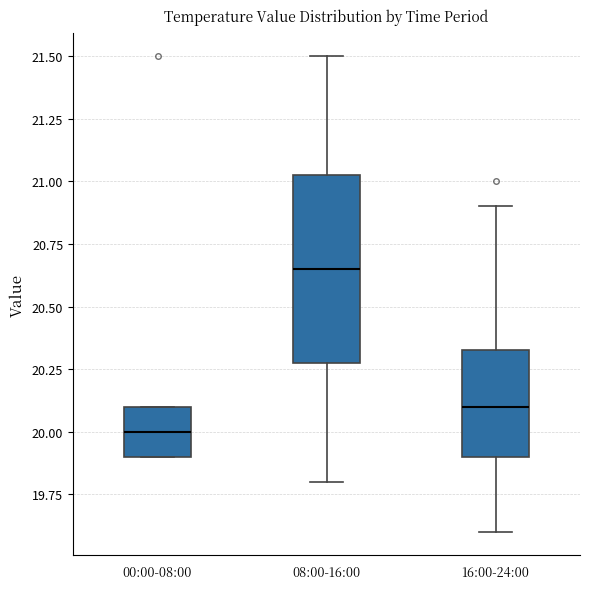

Reading left to right, transcribe this box plot: for each box, give where its median line is, the range the box spans, and where its two whiskers end, as read against the y-axis. The values are not printed on the chart, so give them approximately, as read against the axis.

00:00-08:00: median 20.00, box 19.90 to 20.10, whiskers 19.90 to 20.10
08:00-16:00: median 20.65, box 20.30 to 21.05, whiskers 19.80 to 21.50
16:00-24:00: median 20.10, box 19.90 to 20.35, whiskers 19.60 to 20.90